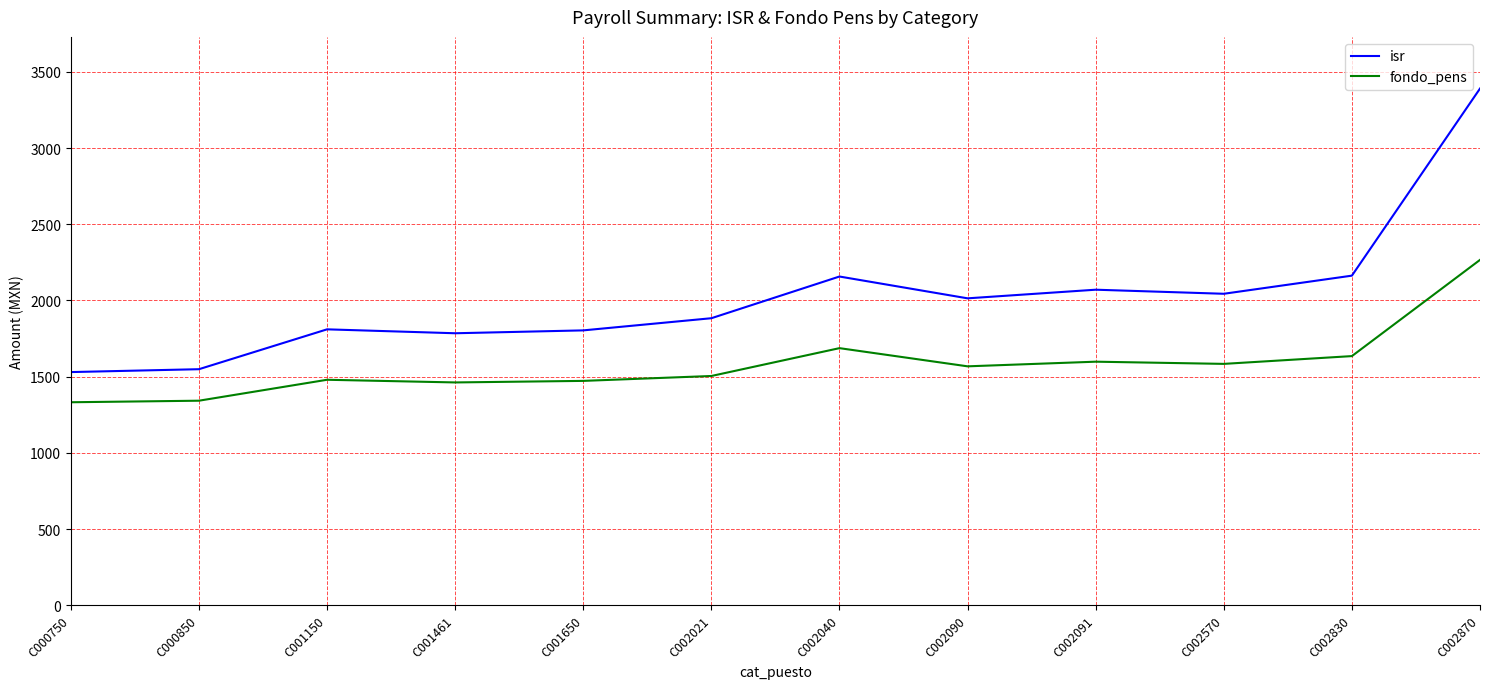

What value does the fondo_pens series have at C002570?

1583.9